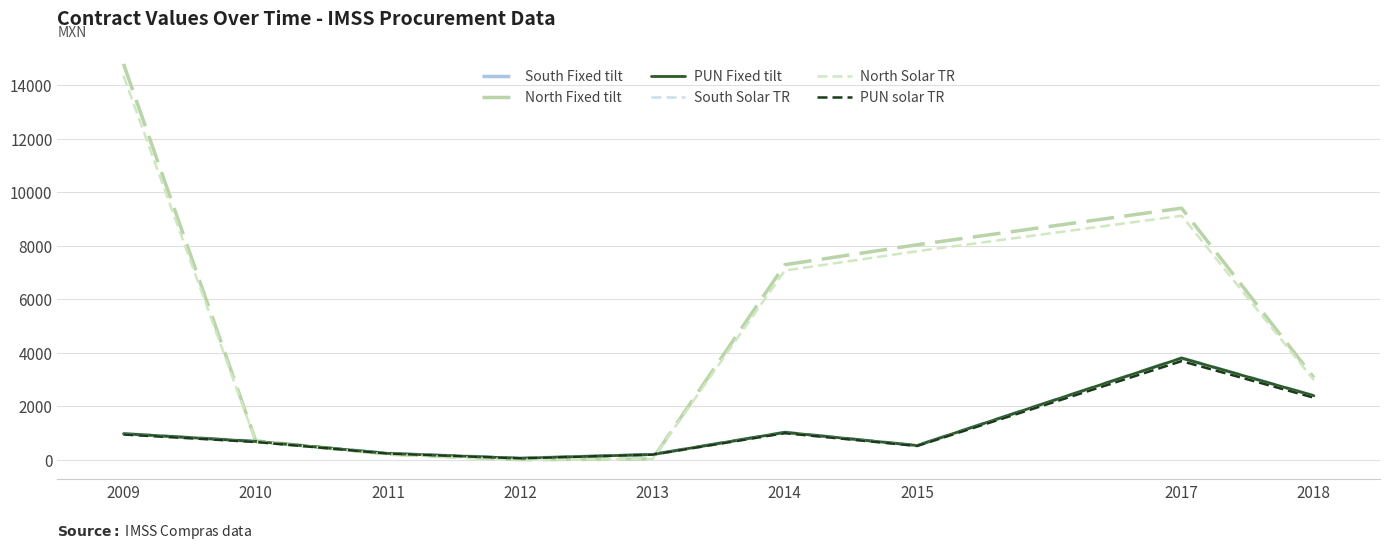

Is it true that PUN Fixed tilt equals 695.6 at 2010?

True